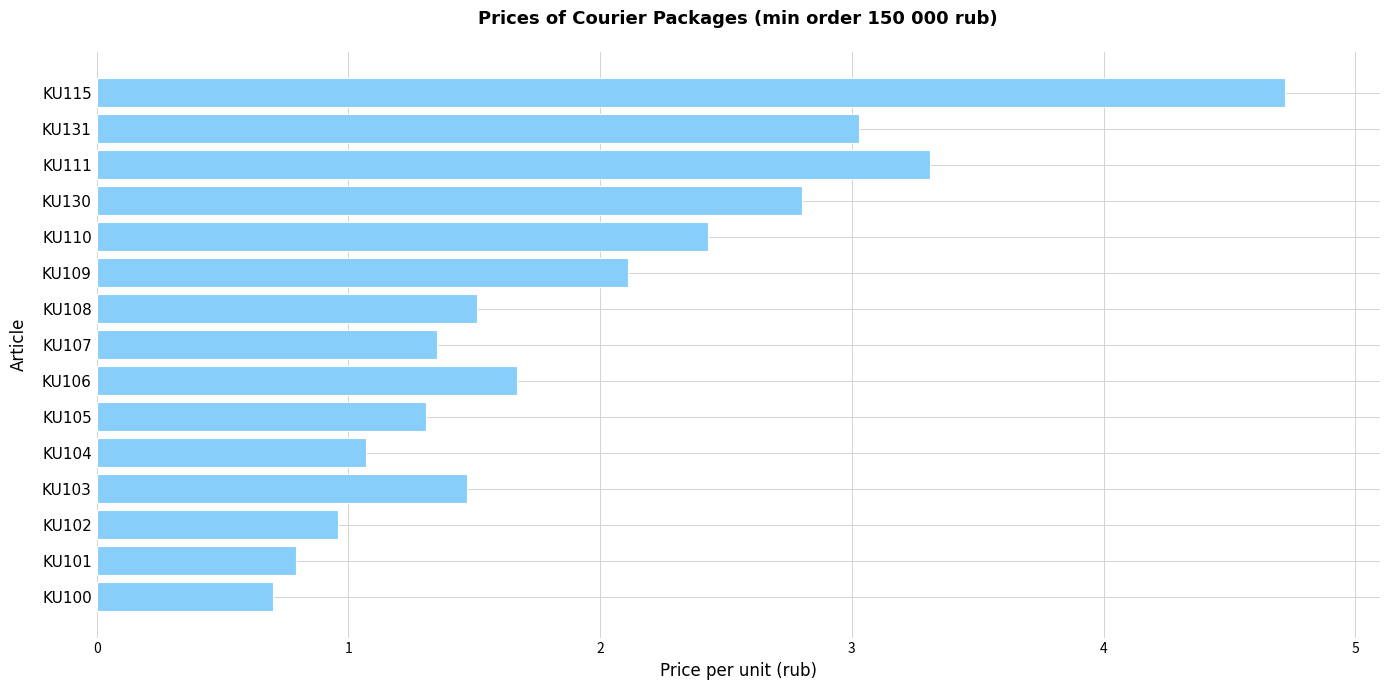

What is the sum of all values?

29.2